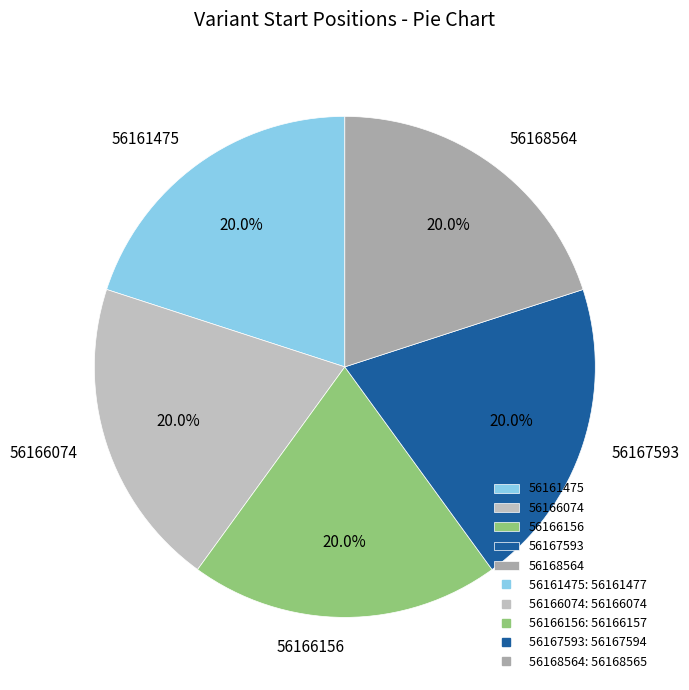

What percentage is the 56168564 slice, to the nearest percent?

20%